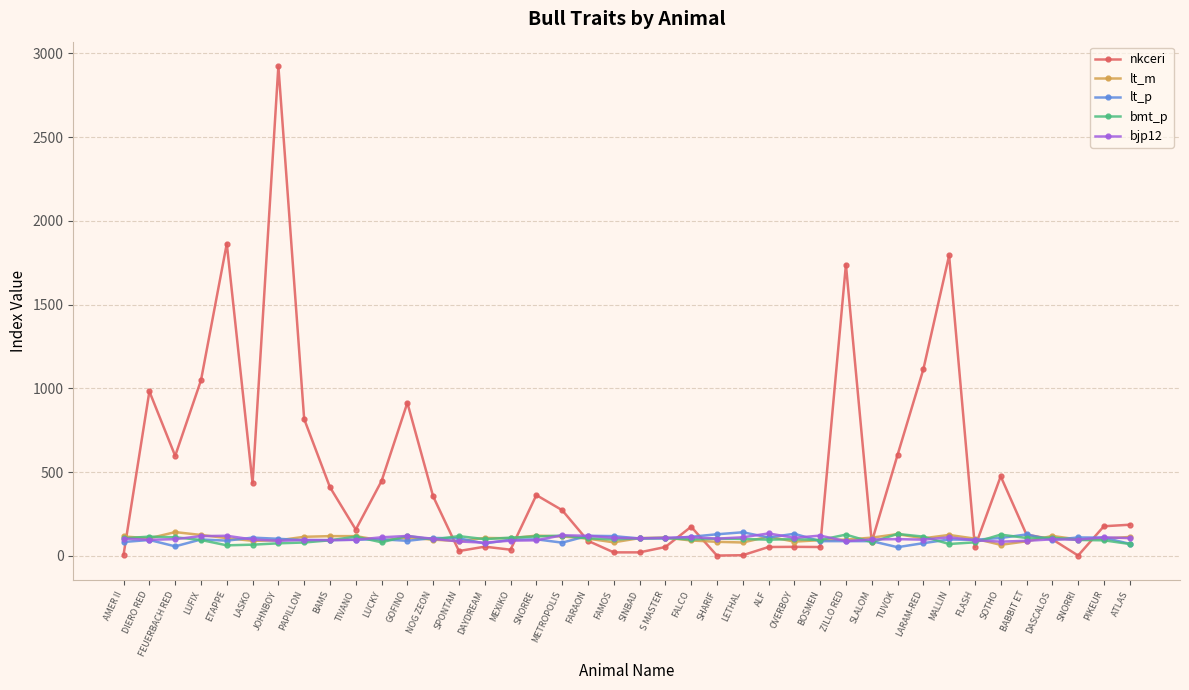

After their last crossing, which series has the higher values: lt_m or lt_p?

lt_m